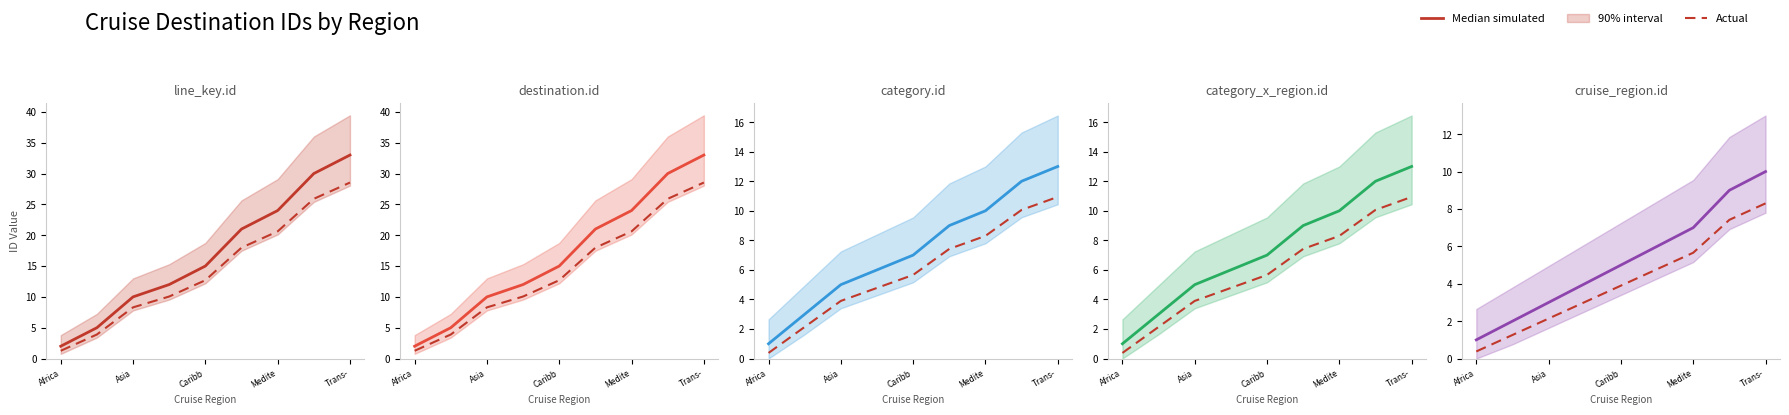

Which series has the largest total across all categories?

Median simulated